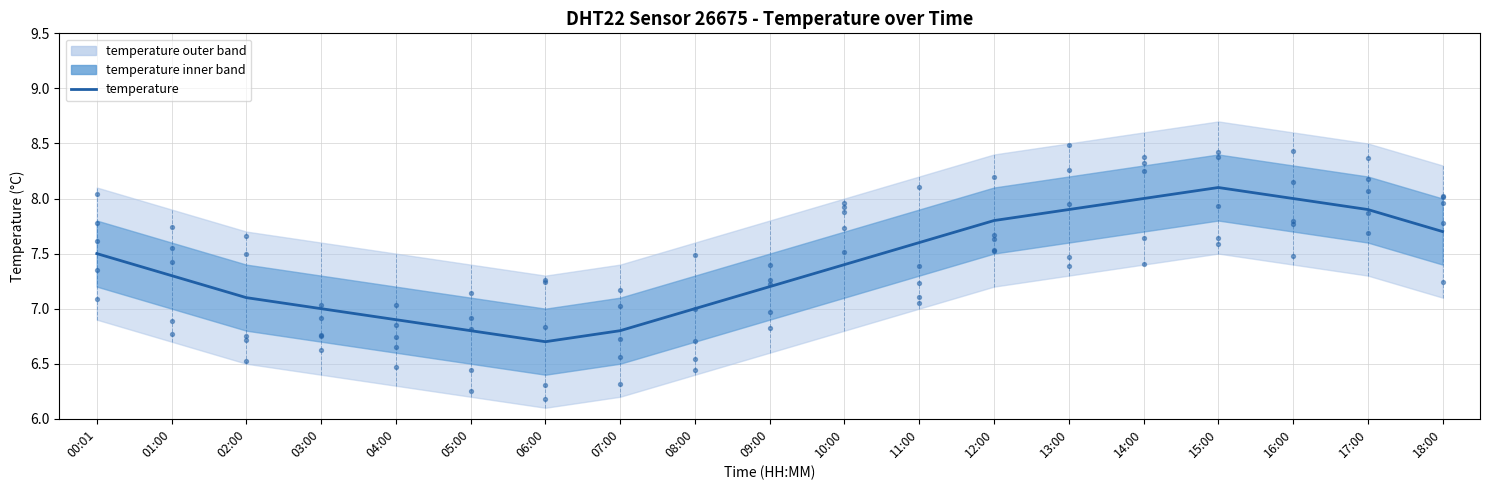

Between 08:00 and 16:00, which is larger?

16:00